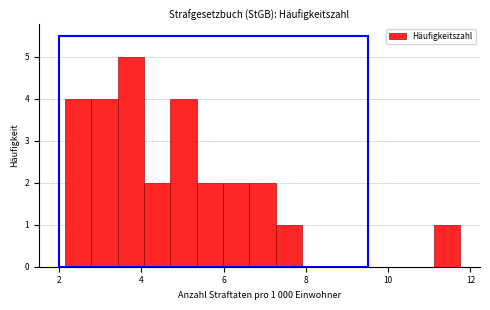

Around what value on the x-axis is the tallest bar? Give the approximate position of its centre, as read against the axis.

3.8